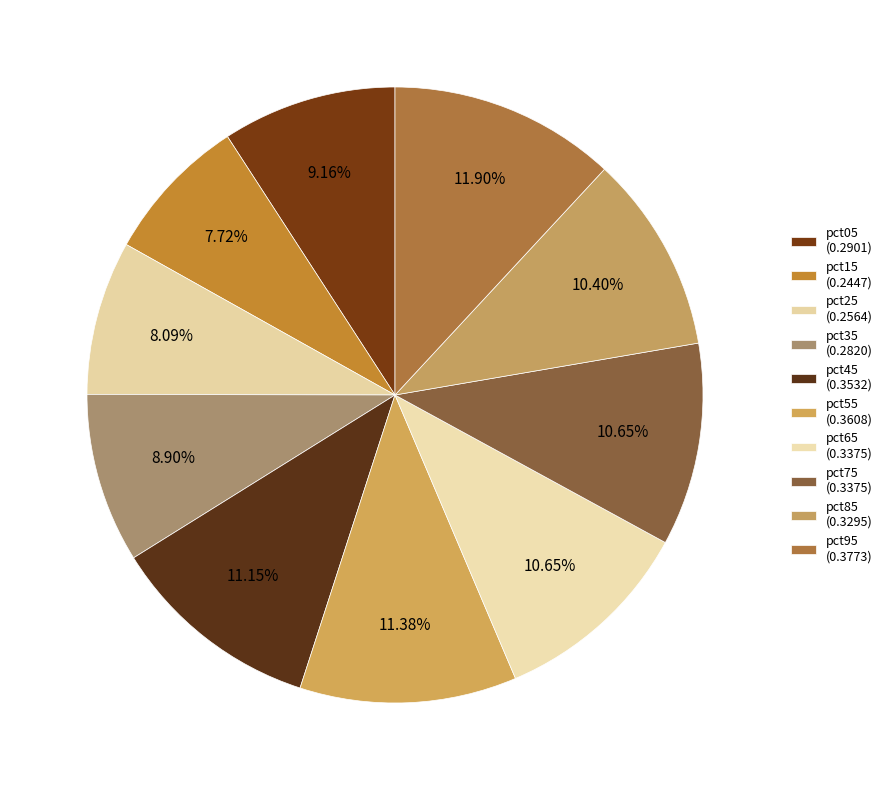

What is the change in value from pct15 to pct75?

+0.1